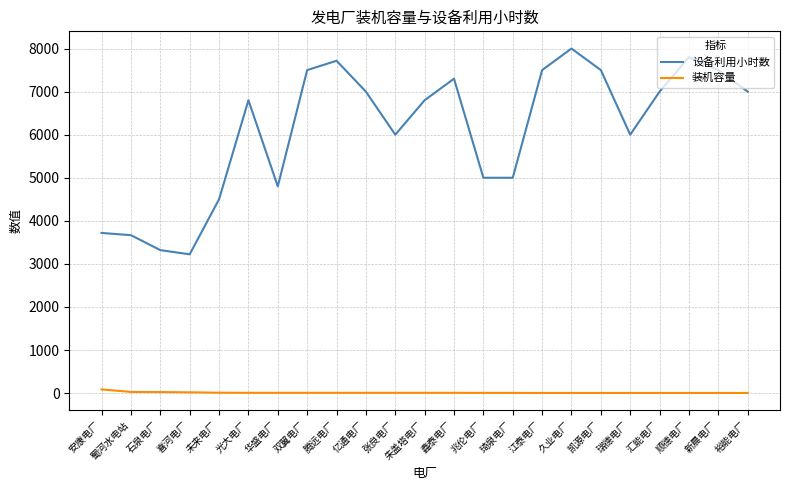

The 设备利用小时数 series shows 6800.0 at 朱盖塔电厂. True or false?

True